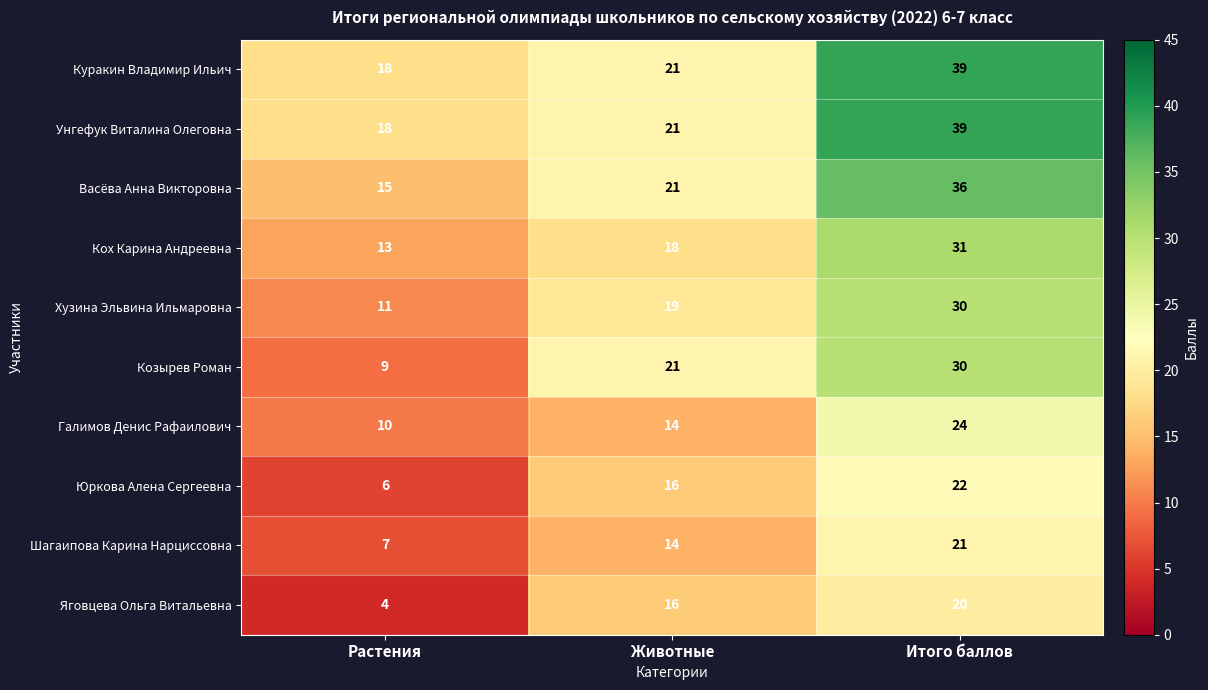

What is the sum of all Васёва Анна Викторовна values?

72